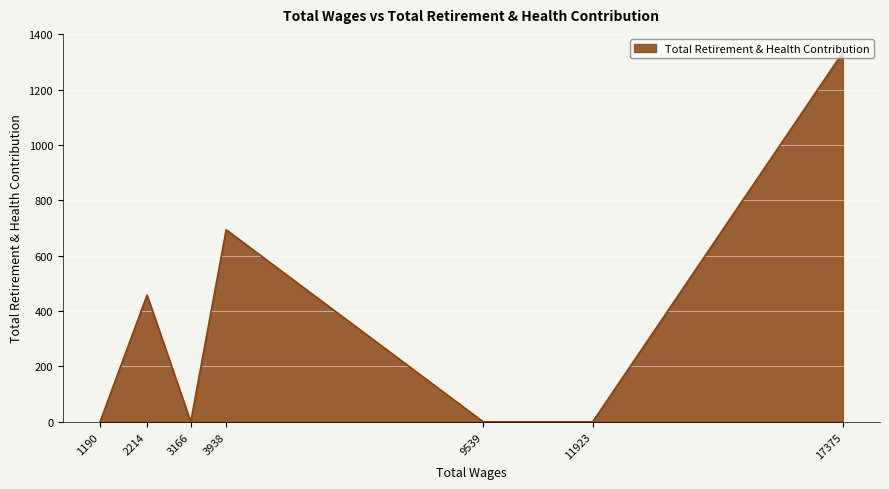

What is the sum of all values?

2487